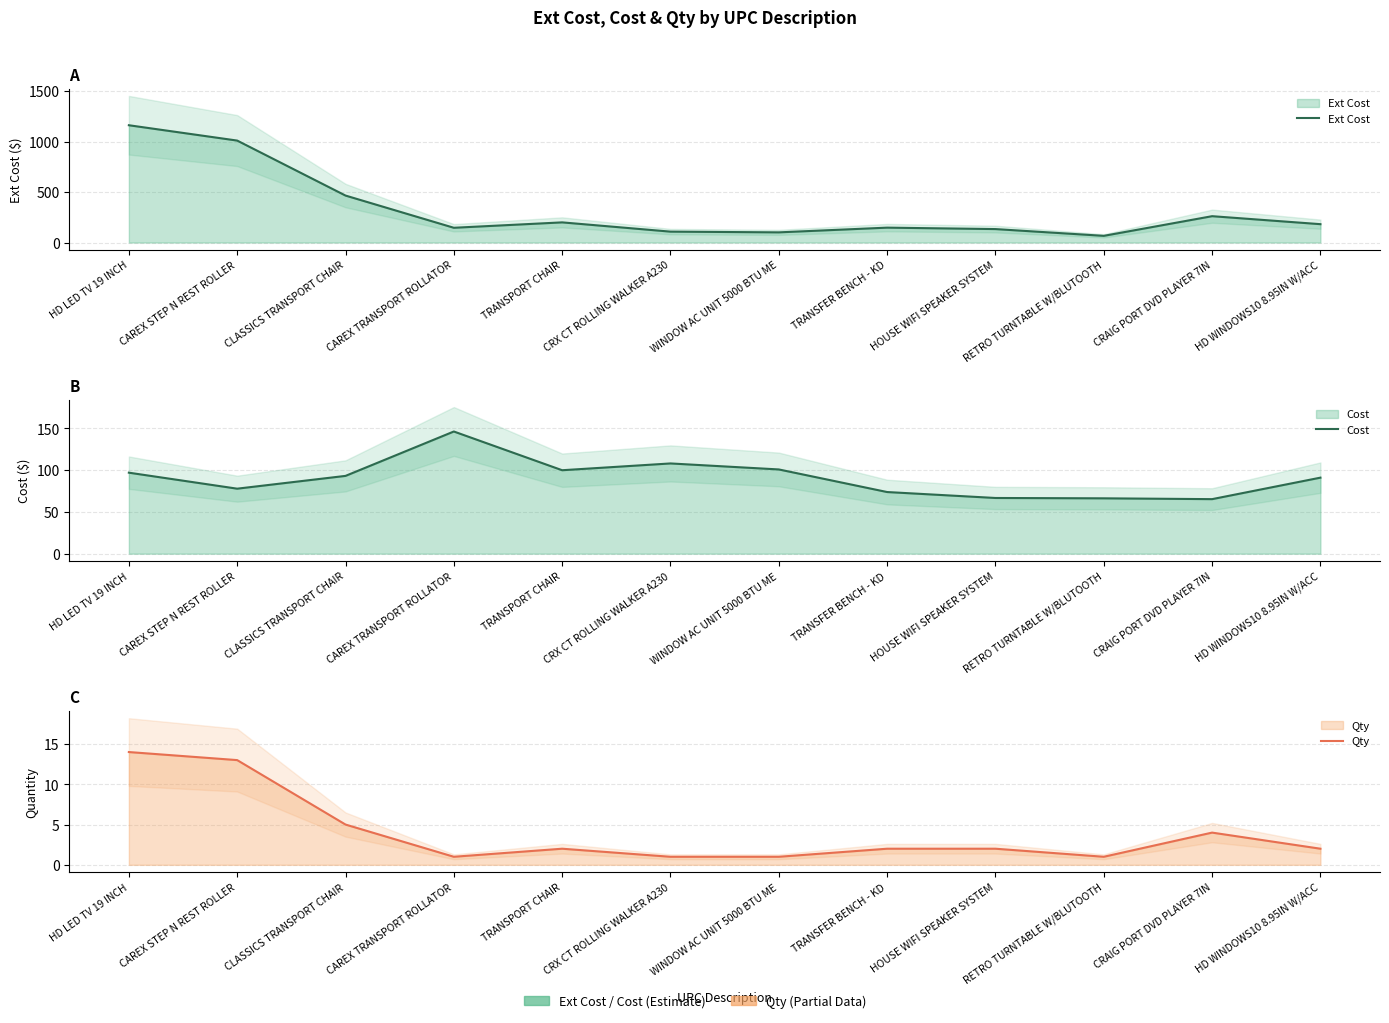

What is the difference between the Qty values at CRAIG PORT DVD PLAYER 7IN and WINDOW AC UNIT 5000 BTU ME?

3.0